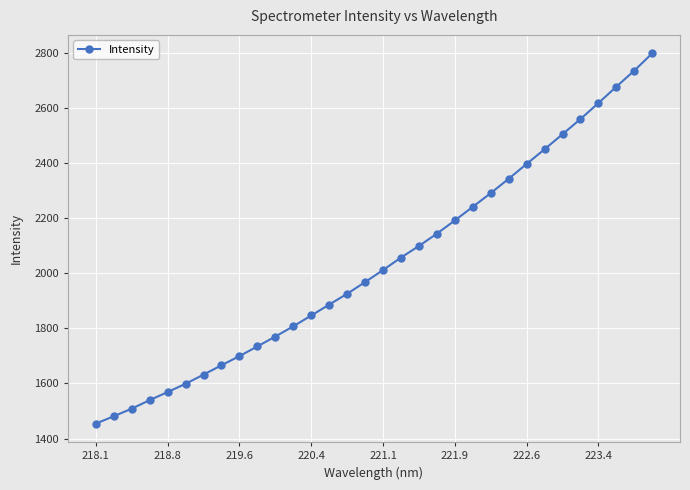

What is the sum of all values?

65216.1